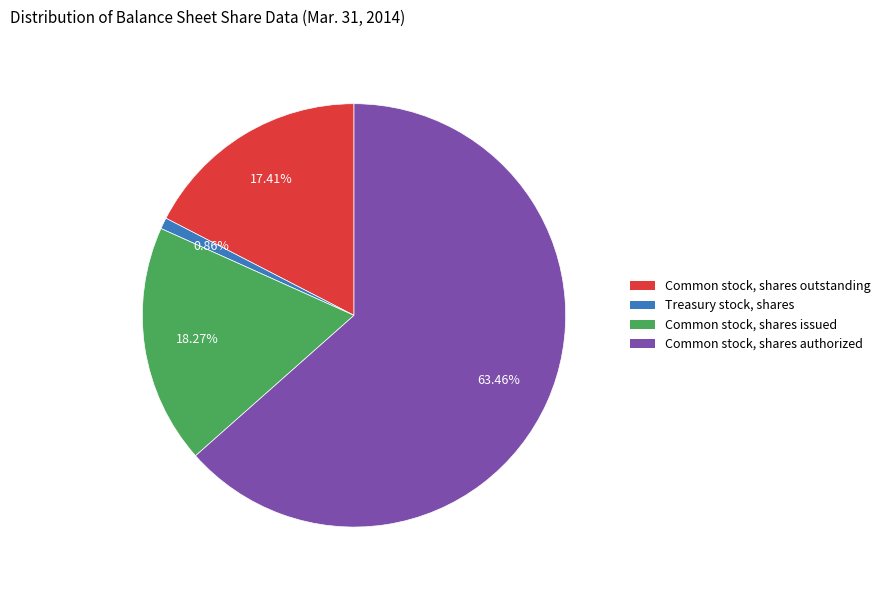

What percentage is the Common stock, shares authorized slice, to the nearest percent?

63%